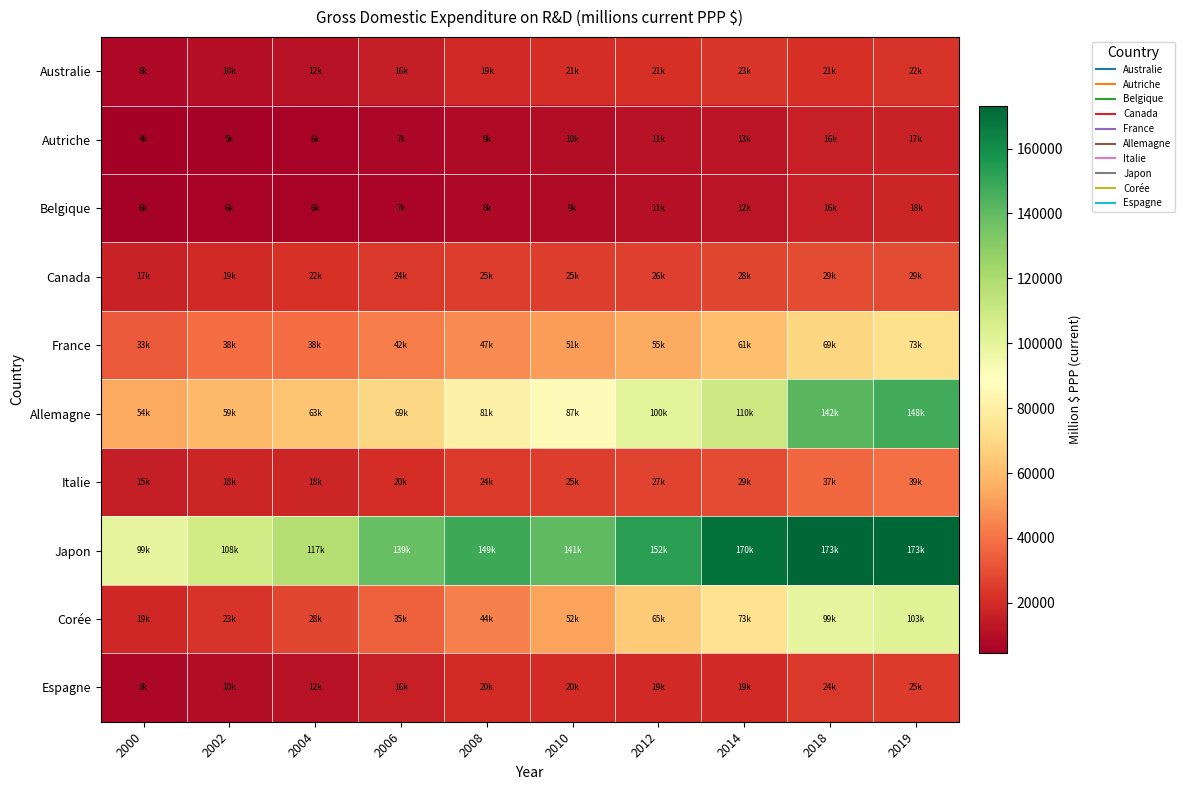

Which label corresponds to the largest value in the chart?

2019